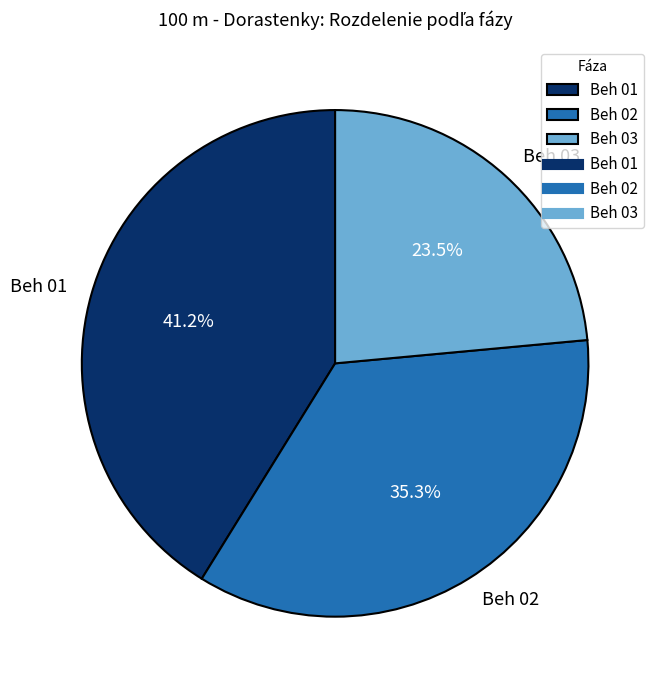

Is it true that Beh 01 is 29% of the pie?

False